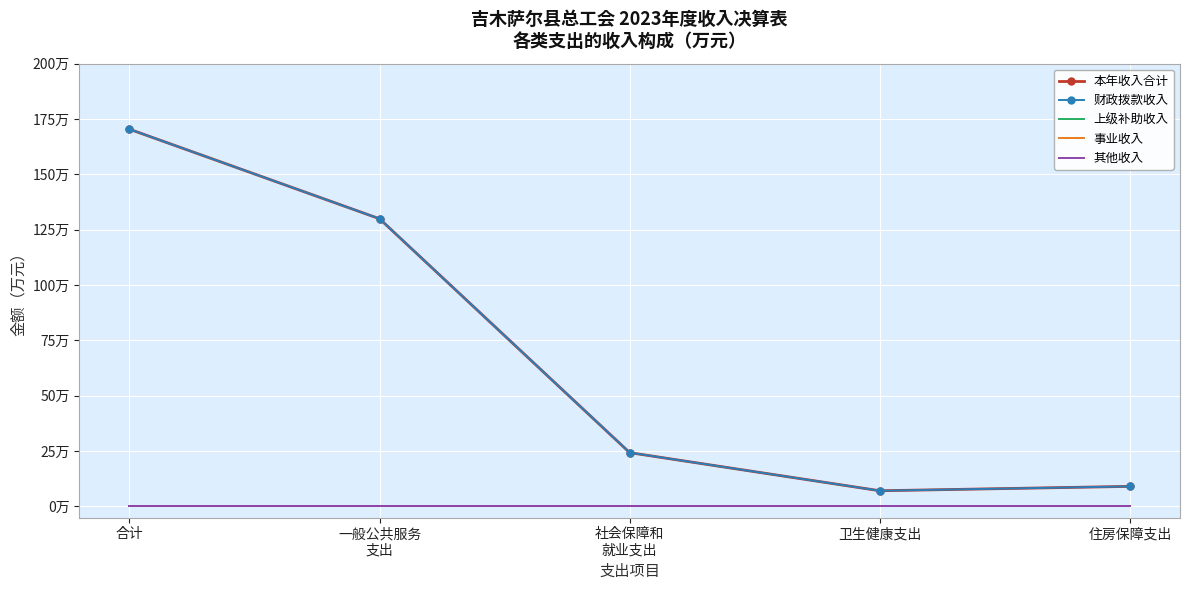

True or false: 事业收入 and 上级补助收入 intersect in this chart.

False